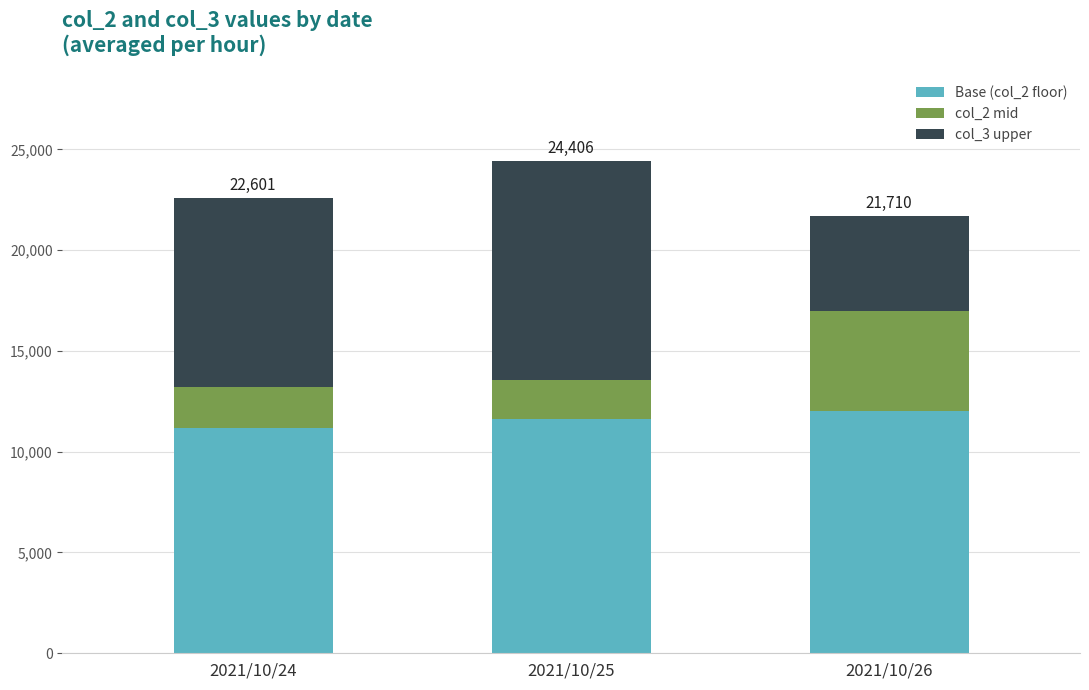

What is the highest value of the Base (col_2 floor) series?

12000